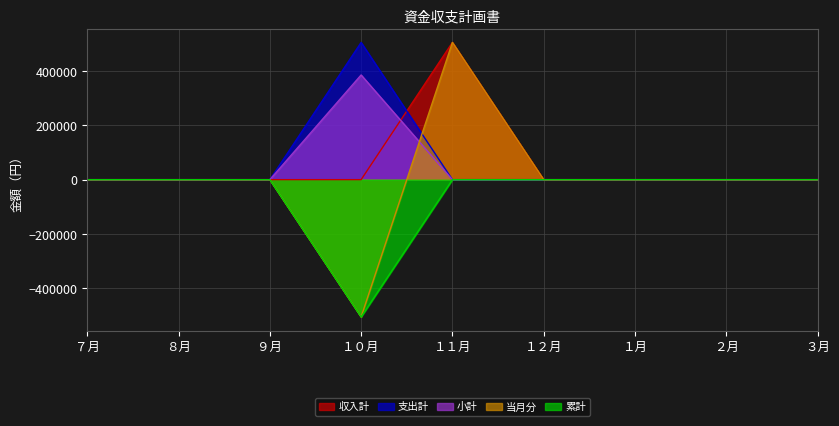

Between ３月 and ７月, which is larger?

３月